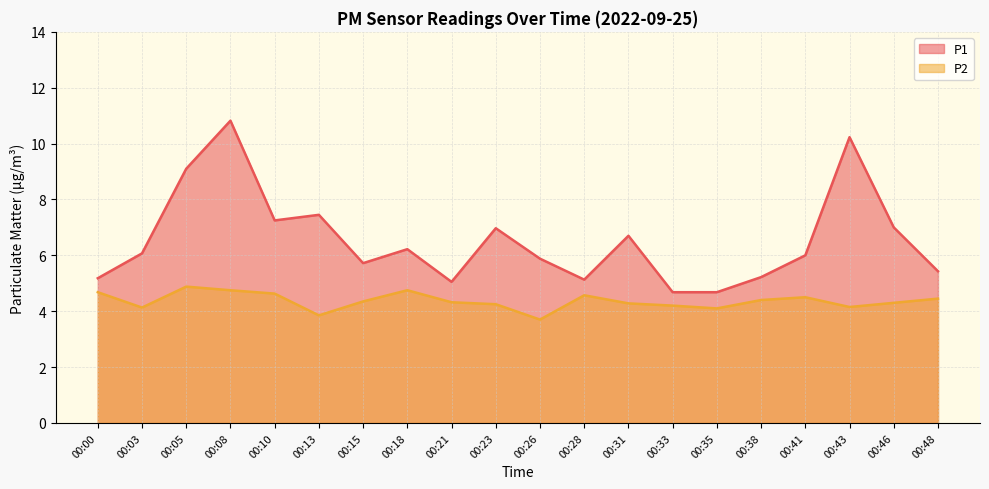

What is the value of the P1 point at the 19th from the left?

7.0